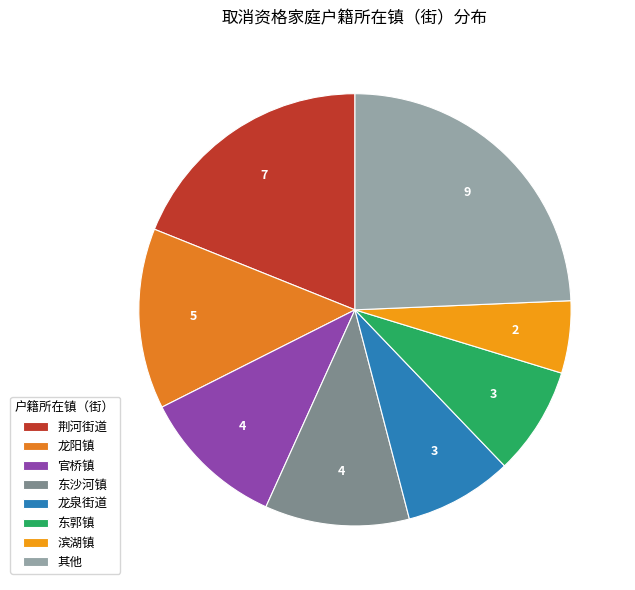

Which has a higher value, 滨湖镇 or 东沙河镇?

东沙河镇